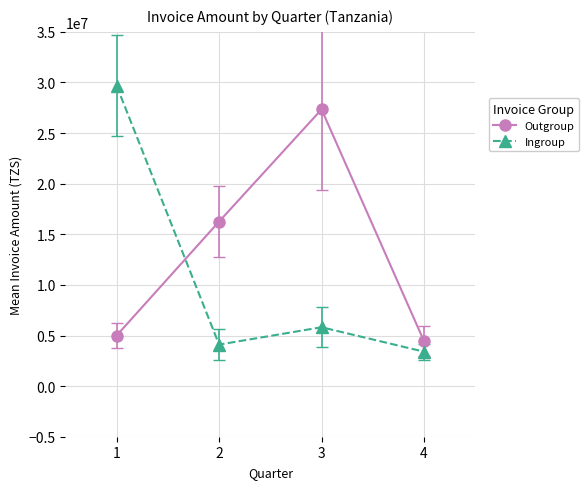

What is the difference between the maximum and second lowest values in the Outgroup series?

22338080